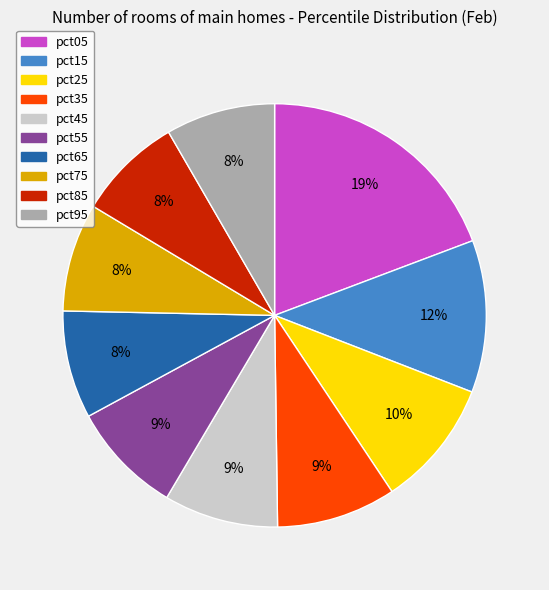

How many slices are in this pie chart?

10